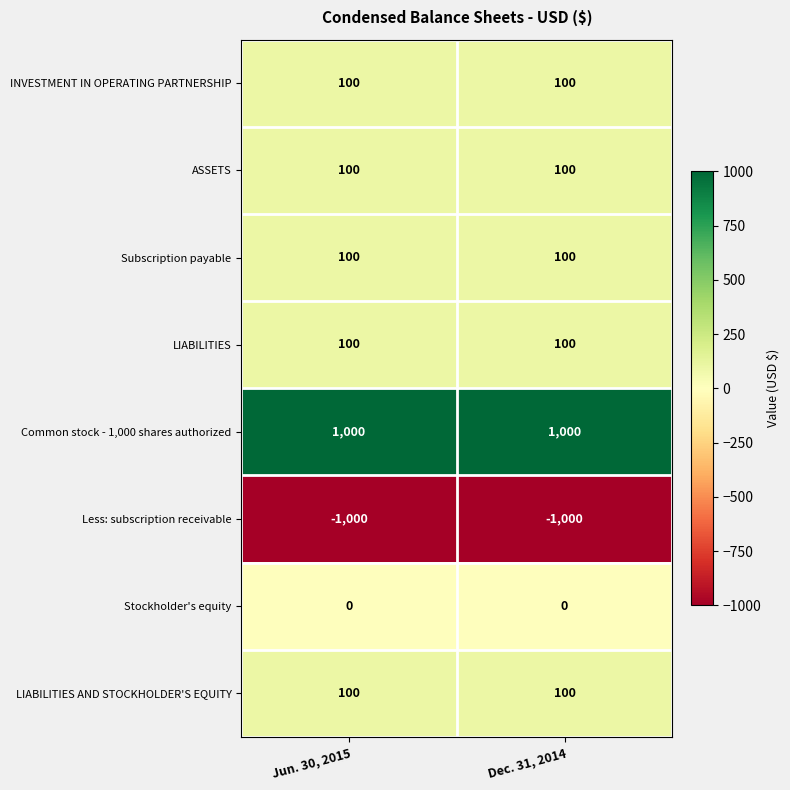

What is the spread (max minus min) of values at Dec. 31, 2014?

2000